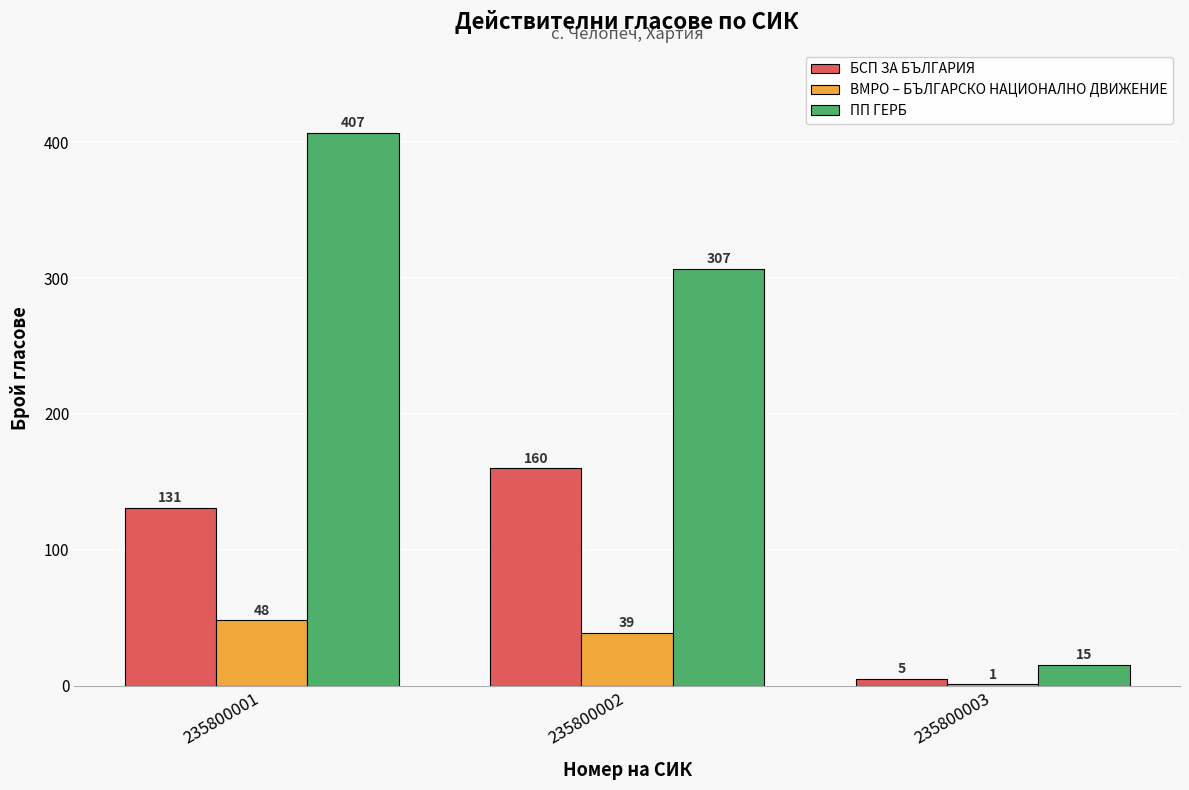

True or false: ПП ГЕРБ has a value of 407 at 235800001.

True